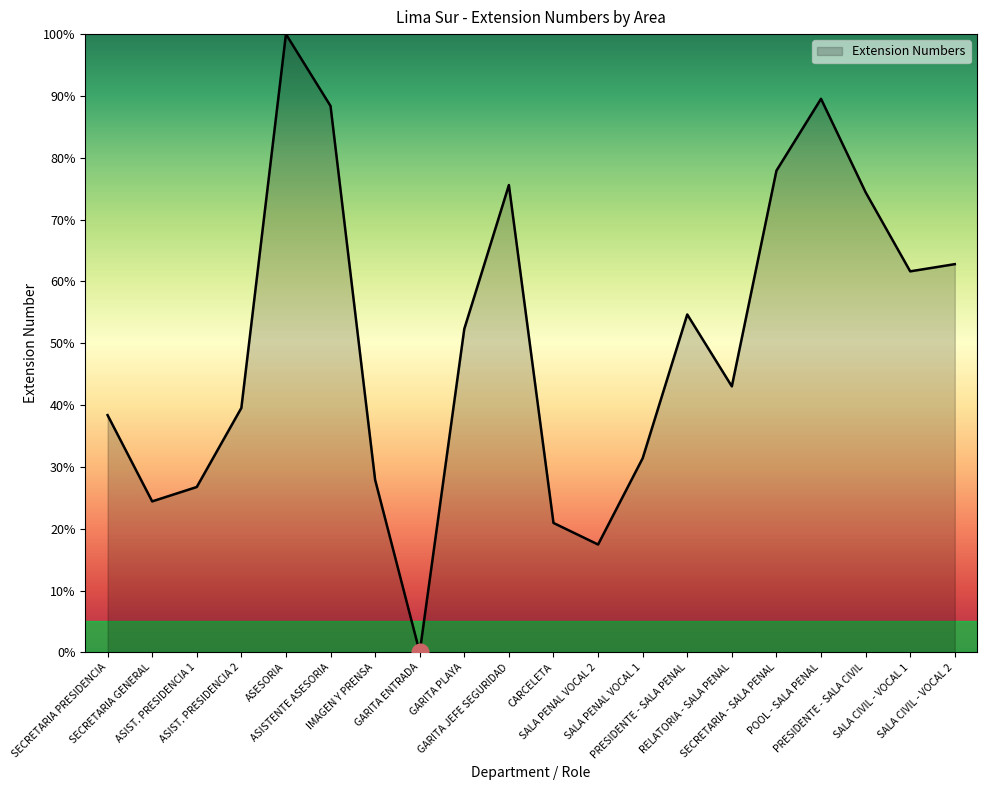

Rank the categories by value from highest to lowest.

ASESORIA, POOL - SALA PENAL, ASISTENTE ASESORIA, SECRETARIA - SALA PENAL, GARITA JEFE SEGURIDAD, PRESIDENTE - SALA CIVIL, SALA CIVIL - VOCAL 2, SALA CIVIL - VOCAL 1, PRESIDENTE - SALA PENAL, GARITA PLAYA, RELATORIA - SALA PENAL, ASIST. PRESIDENCIA 2, SECRETARIA PRESIDENCIA, SALA PENAL VOCAL 1, IMAGEN Y PRENSA, ASIST. PRESIDENCIA 1, SECRETARIA GENERAL, CARCELETA, SALA PENAL VOCAL 2, GARITA ENTRADA